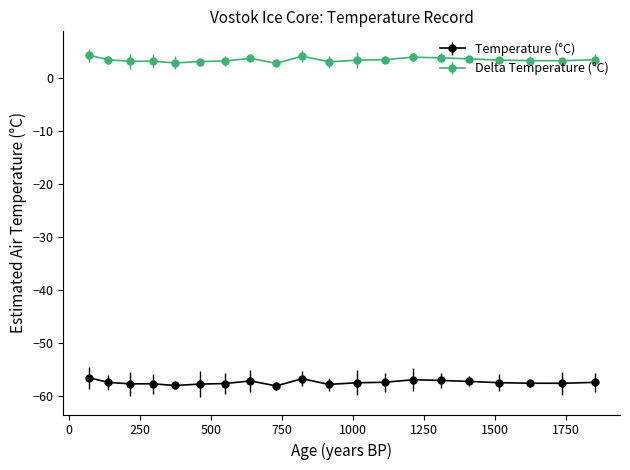

What is the difference between the maximum and minimum values in the Delta Temperature (°C) series?

1.5